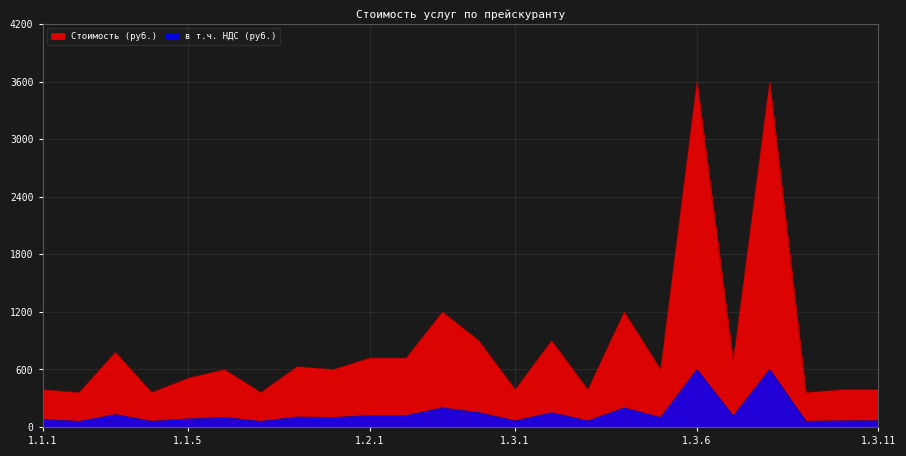

What are all the series names shown in the legend?

Стоимость (руб.), в т.ч. НДС (руб.)